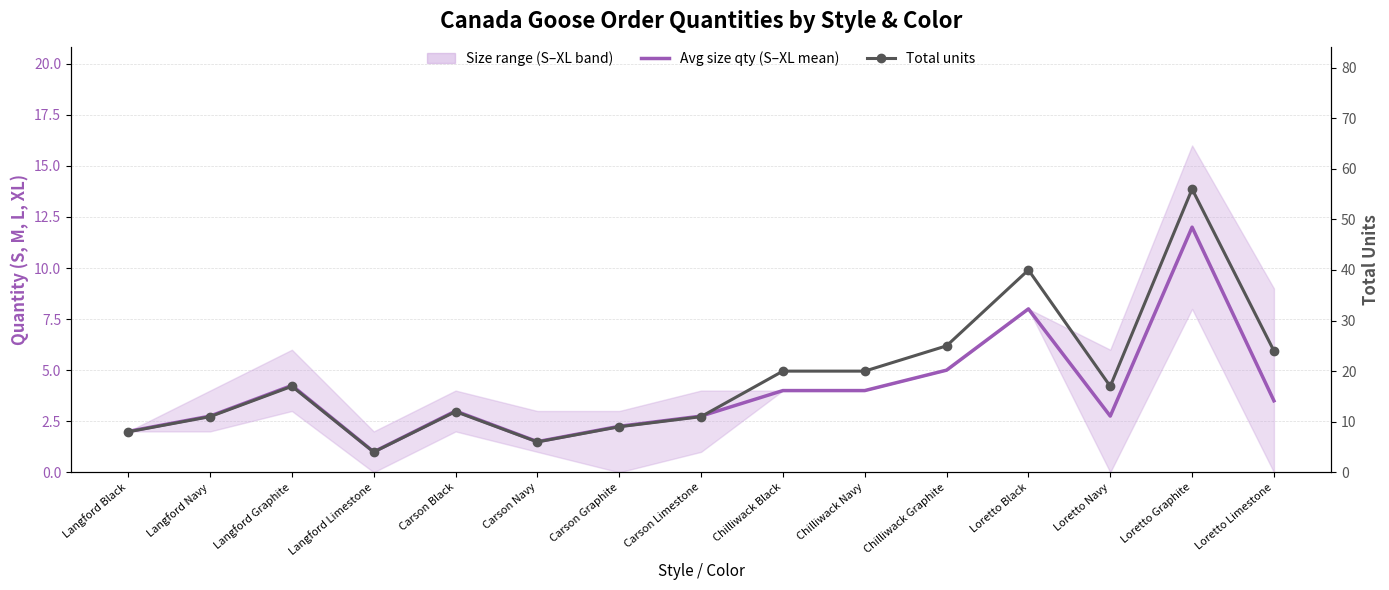

Which series has the largest total across all categories?

Total units